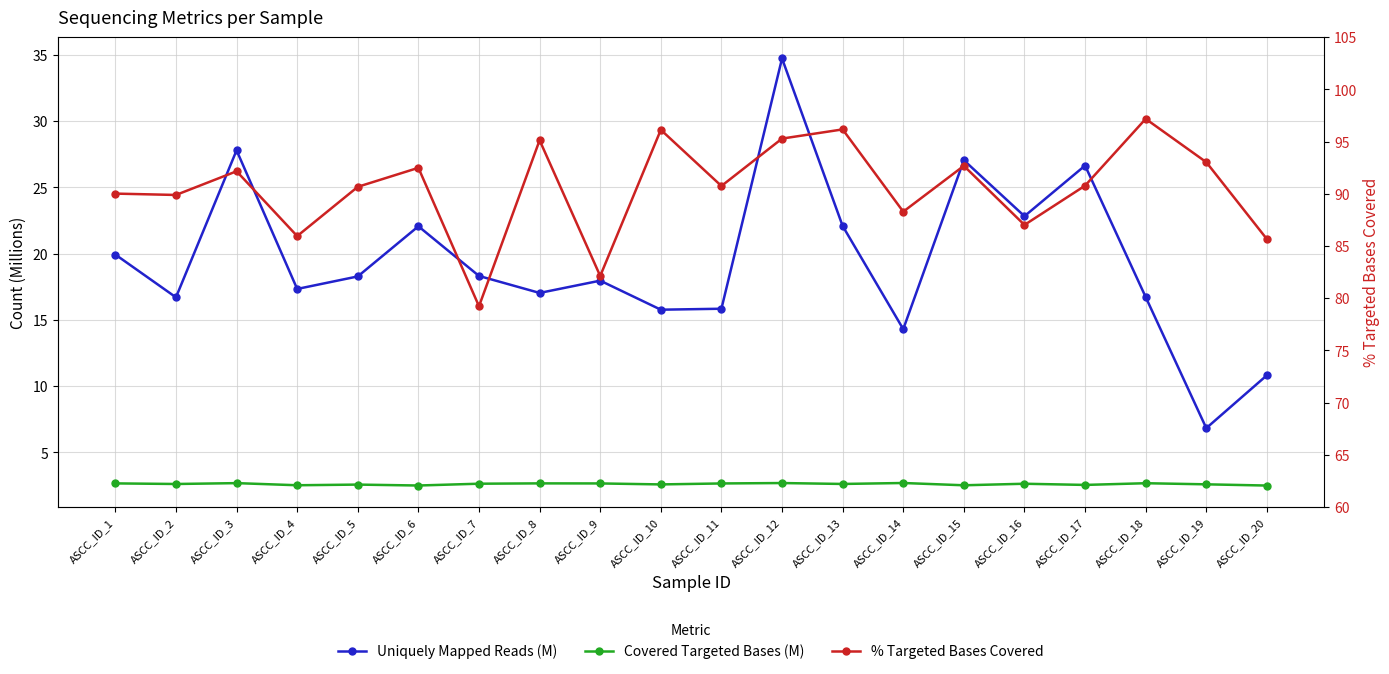

Which series has the largest range (max minus min)?

Uniquely Mapped Reads (M)